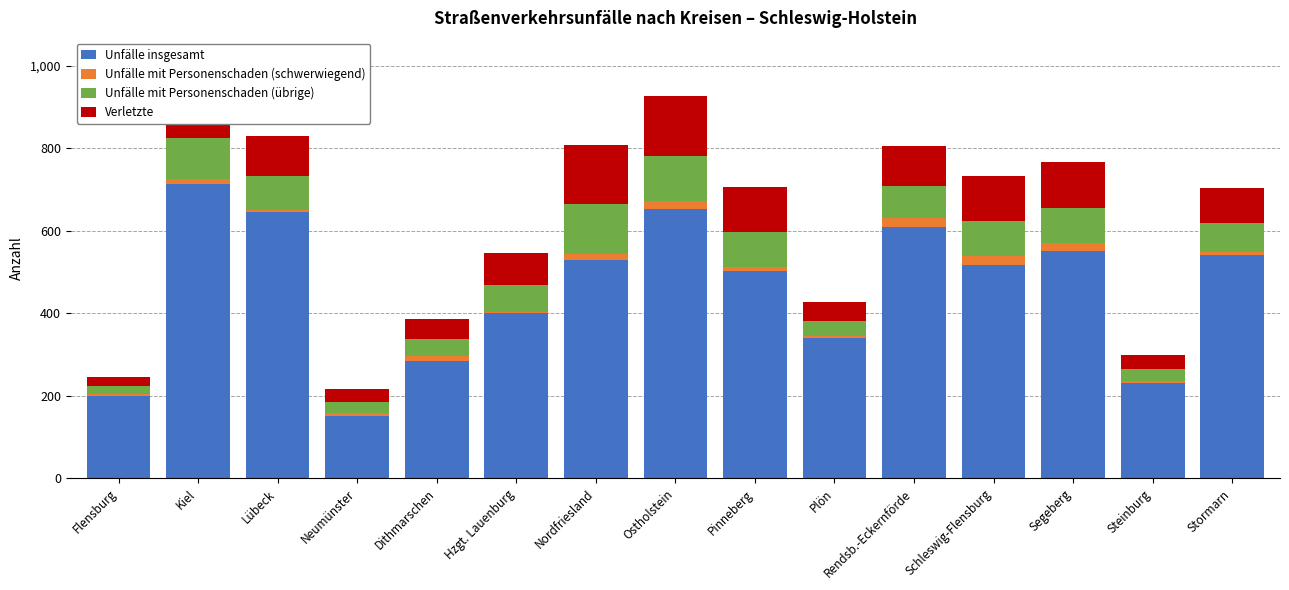

True or false: Unfälle insgesamt has a value of 163 at Pinneberg.

False